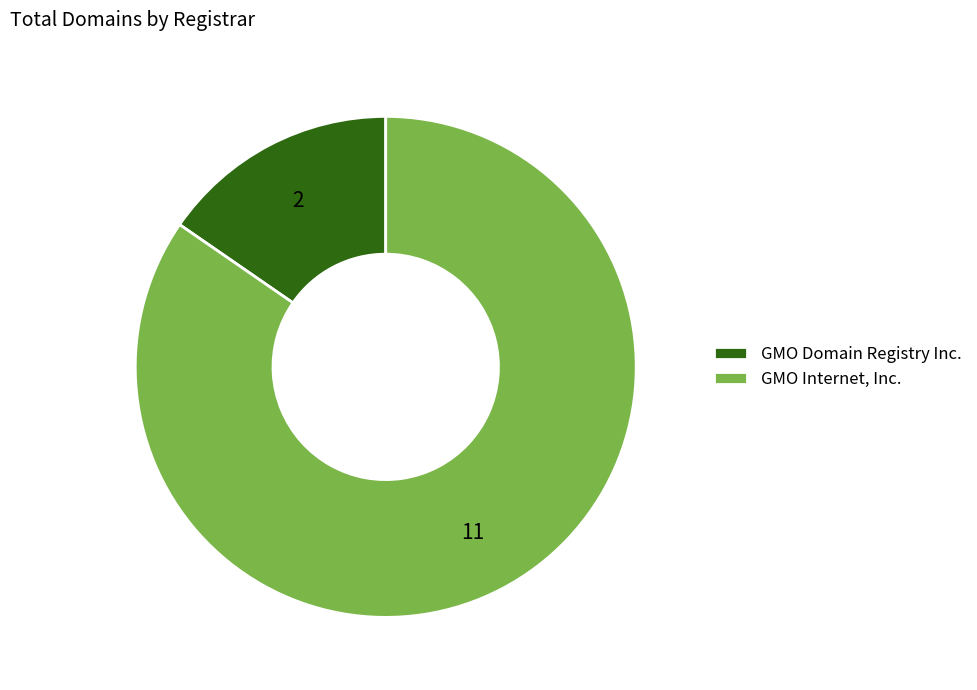

Is the sum of GMO Domain Registry Inc. and GMO Internet, Inc. greater than half?

Yes